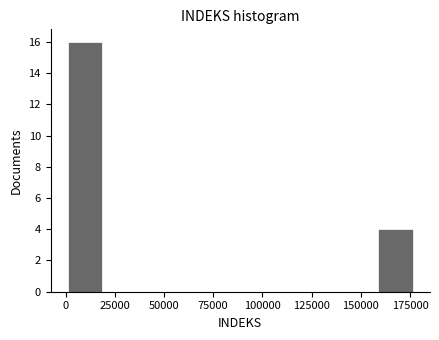

Around what value on the x-axis is the tallest bar? Give the approximate position of its centre, as read against the axis.

10000